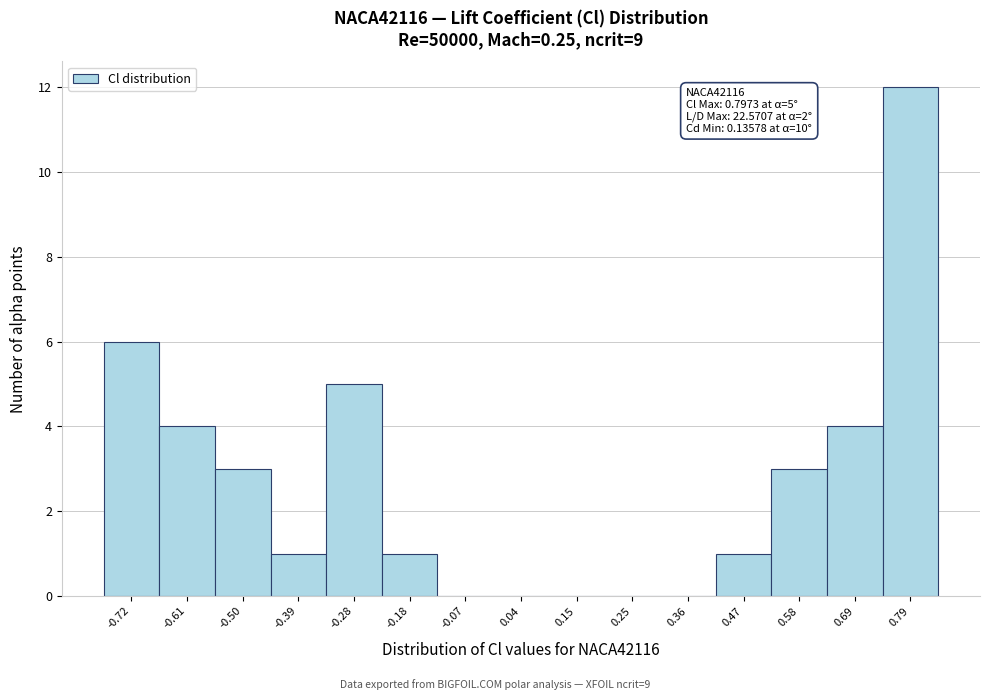

Which range on the x-axis has the tallest bar?

0.74 to 0.84